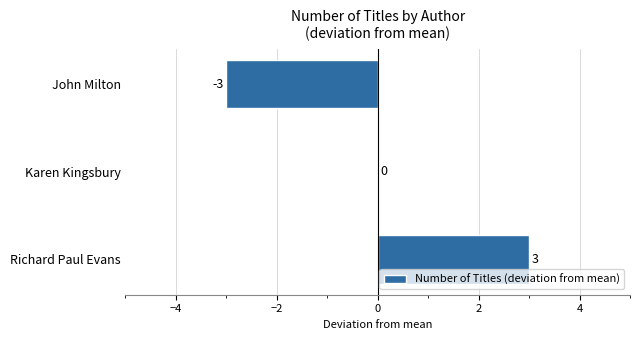

What is the greatest value displayed?

3